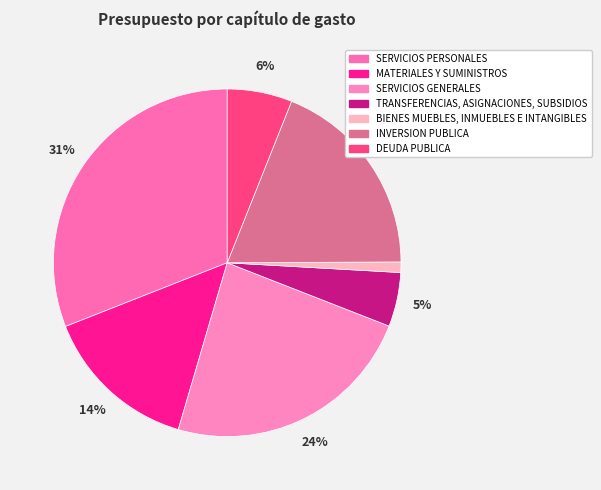

Do MATERIALES Y SUMINISTROS and SERVICIOS PERSONALES together represent more than half of the pie?

No